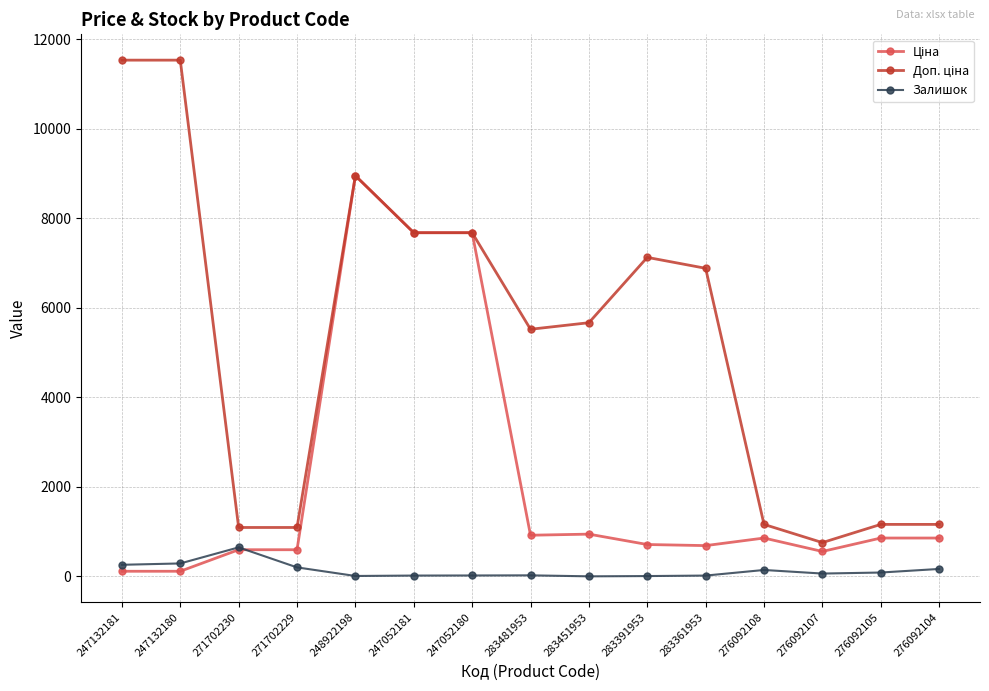

Is it true that Залишок equals 64.0 at 276092107?

True